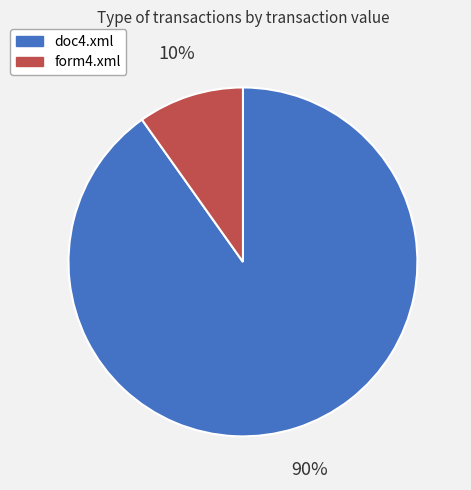

Rank the categories by value from highest to lowest.

doc4.xml, form4.xml